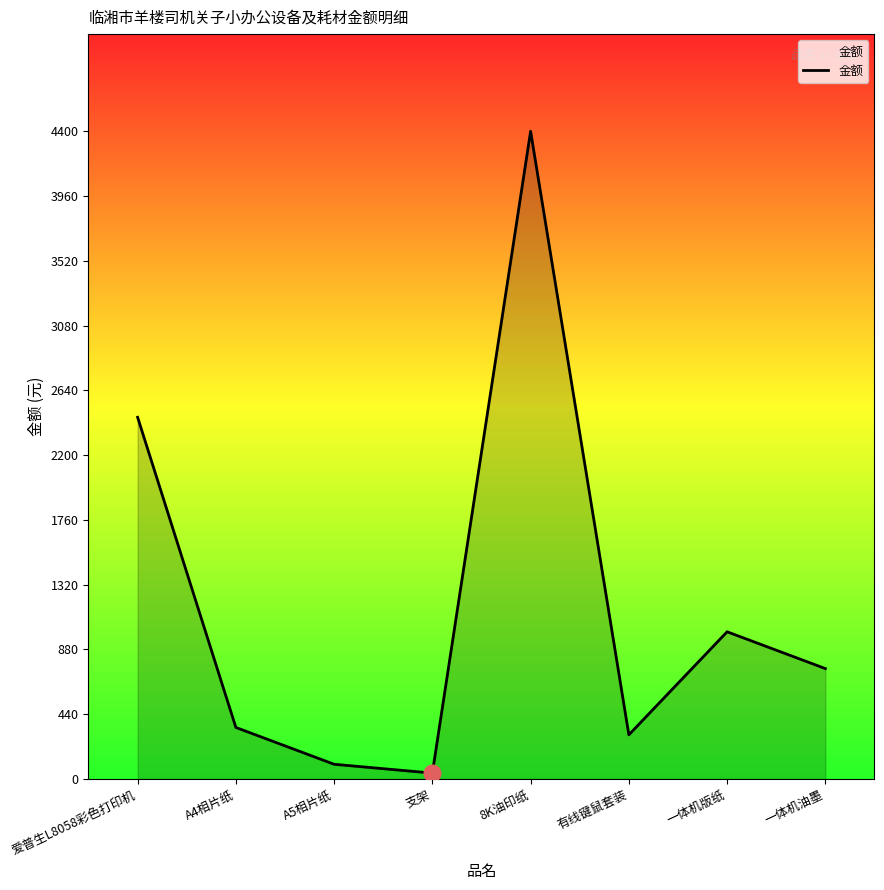

True or false: there are more than 2 points higher than both neighbors.

False